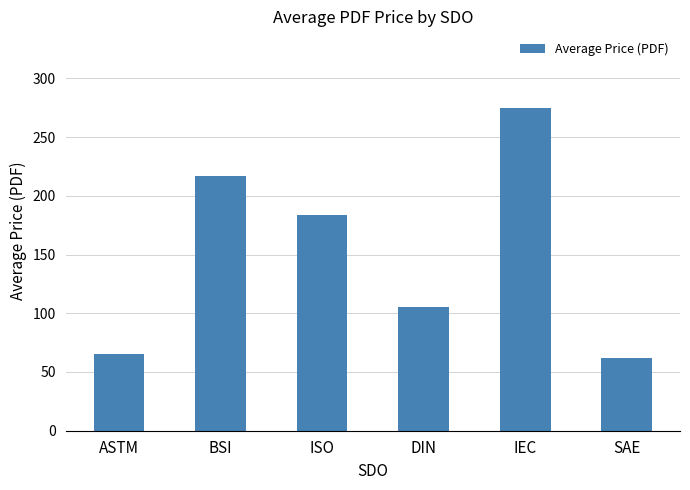

Reading left to right, transcribe all the data shown in this chart.

65.0	216.5	184.0	105.5	274.8	62.0